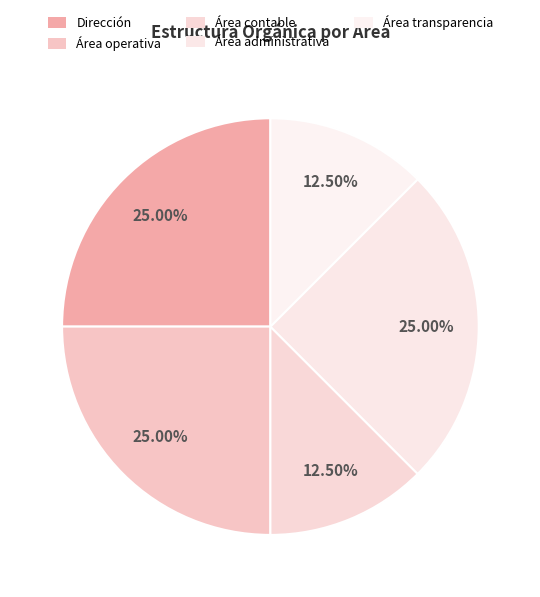

Which category has the biggest portion of the pie?

Dirección